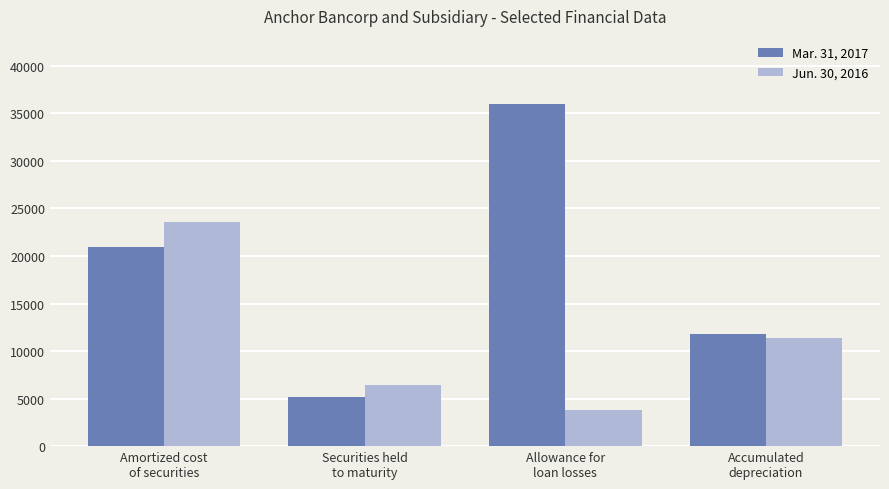

What is the label of the 4th bar from the left?

Accumulated
depreciation